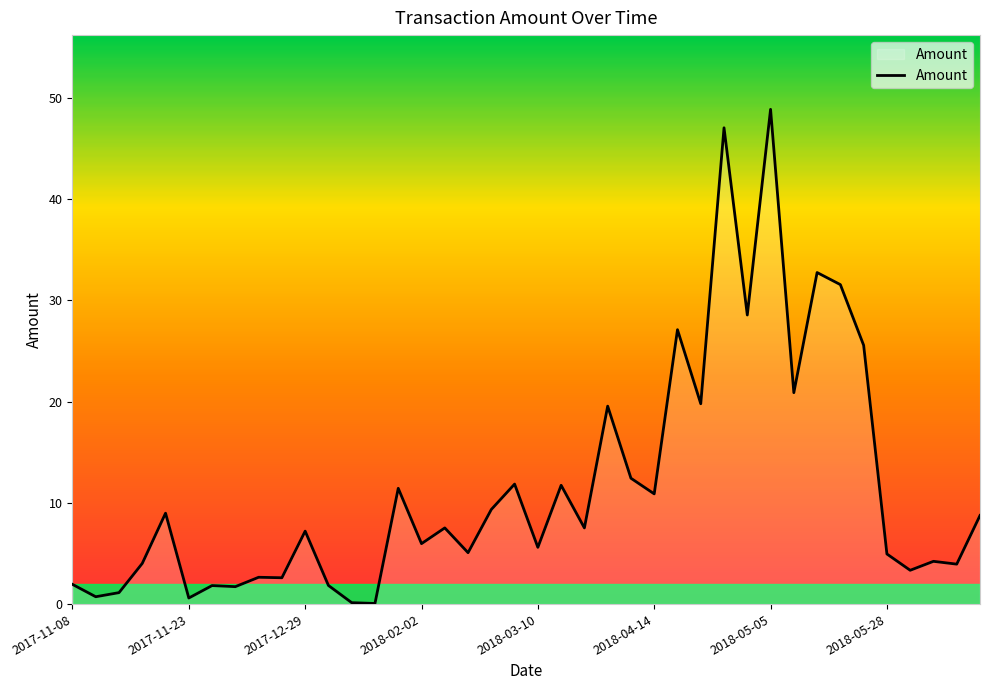

At which category does the chart reach its peak across all series?

2018-05-05